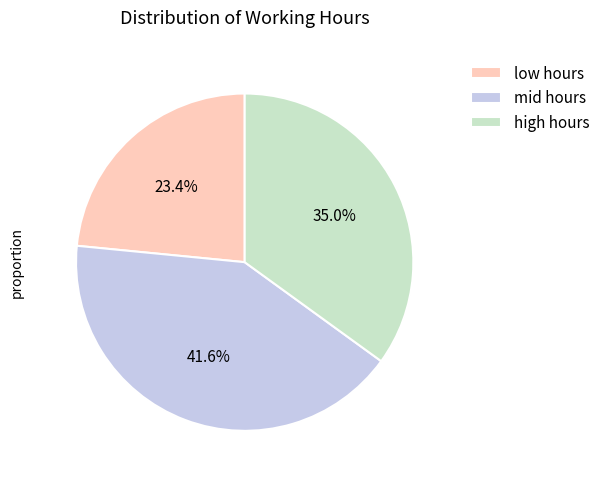

Which category has the smallest portion of the pie?

low hours